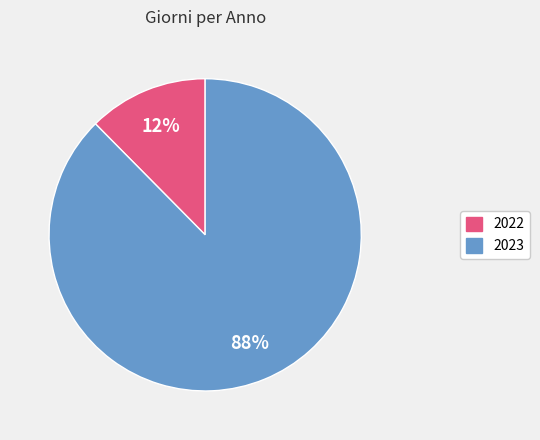

Count the number of slices in the pie.

2